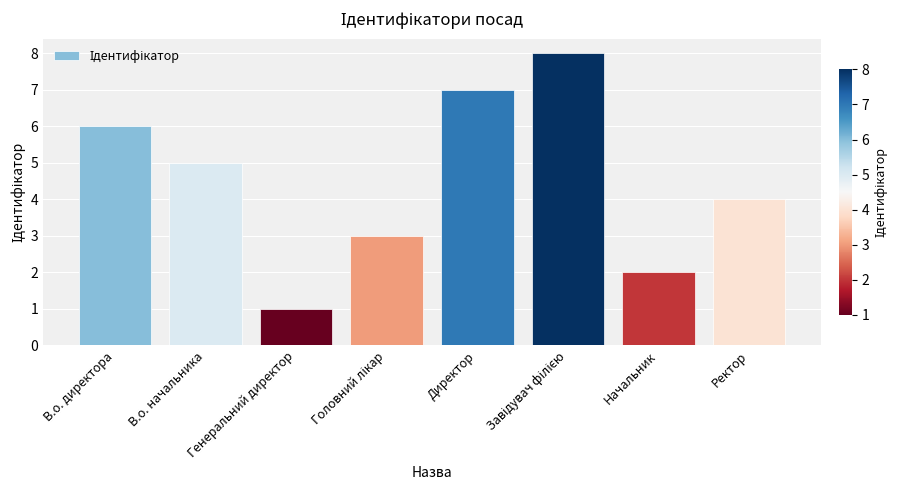

What is the label of the 1st bar from the left?

В.о. директора